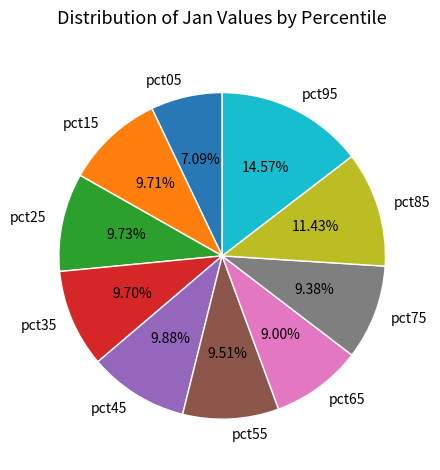

What percentage is NOT represented by pct05?

92.9%